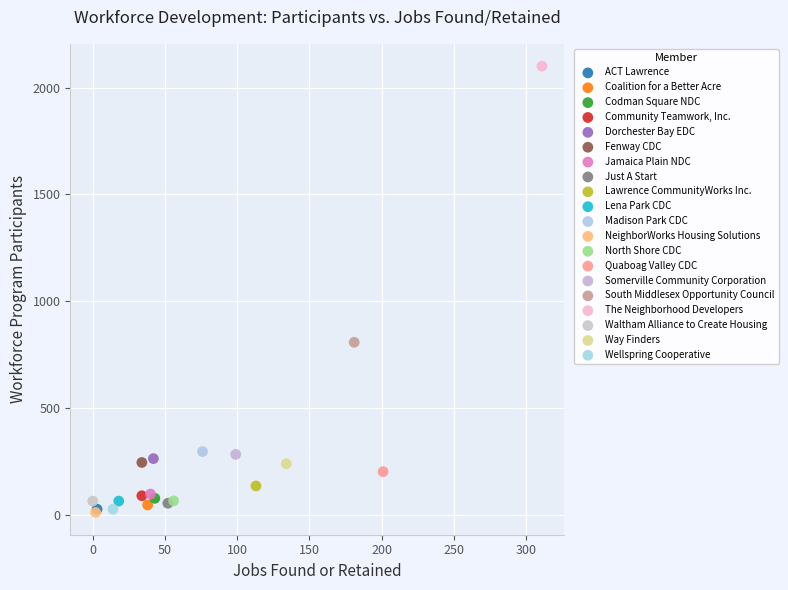

What are all the series names shown in the legend?

ACT Lawrence, Coalition for a Better Acre, Codman Square NDC, Community Teamwork, Inc., Dorchester Bay EDC, Fenway CDC, Jamaica Plain NDC, Just A Start, Lawrence CommunityWorks Inc., Lena Park CDC, Madison Park CDC, NeighborWorks Housing Solutions, North Shore CDC, Quaboag Valley CDC, Somerville Community Corporation, South Middlesex Opportunity Council, The Neighborhood Developers, Waltham Alliance to Create Housing, Way Finders, Wellspring Cooperative